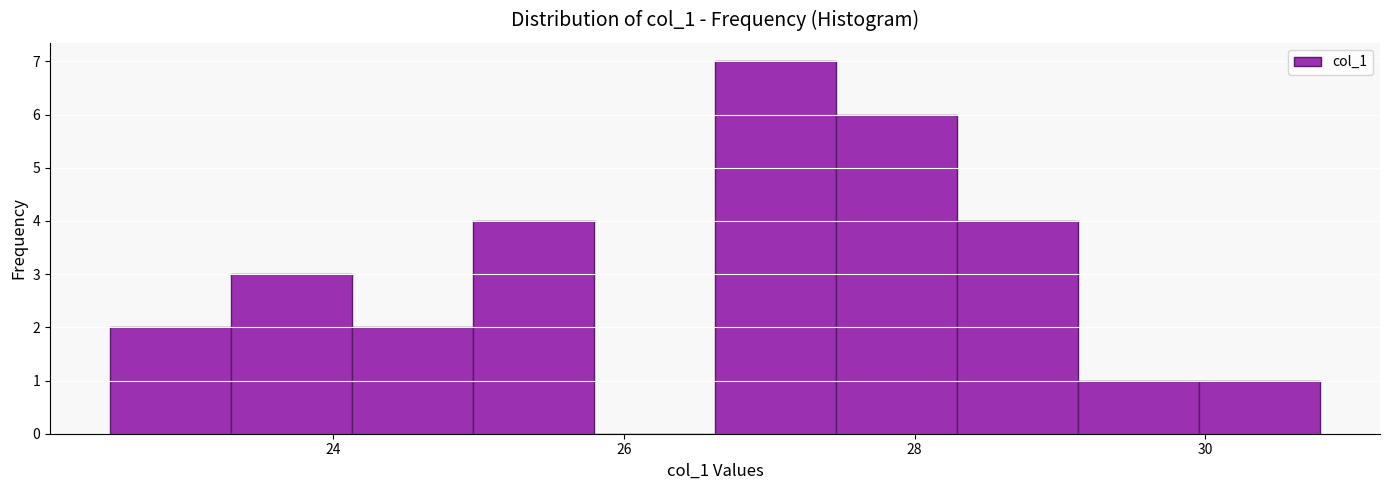

Reading left to right, transcribe this chart: for each bar, give the range it covers on the x-axis and its height. Neither the bar edges nor the heights are printed on the chart, so give them approximately, as read against the axes.

22.4 to 23.2: 2
23.2 to 24.2: 3
24.2 to 25.0: 2
25.0 to 25.8: 4
25.8 to 26.6: 0
26.6 to 27.4: 7
27.4 to 28.2: 6
28.2 to 29.2: 4
29.2 to 30.0: 1
30.0 to 30.8: 1